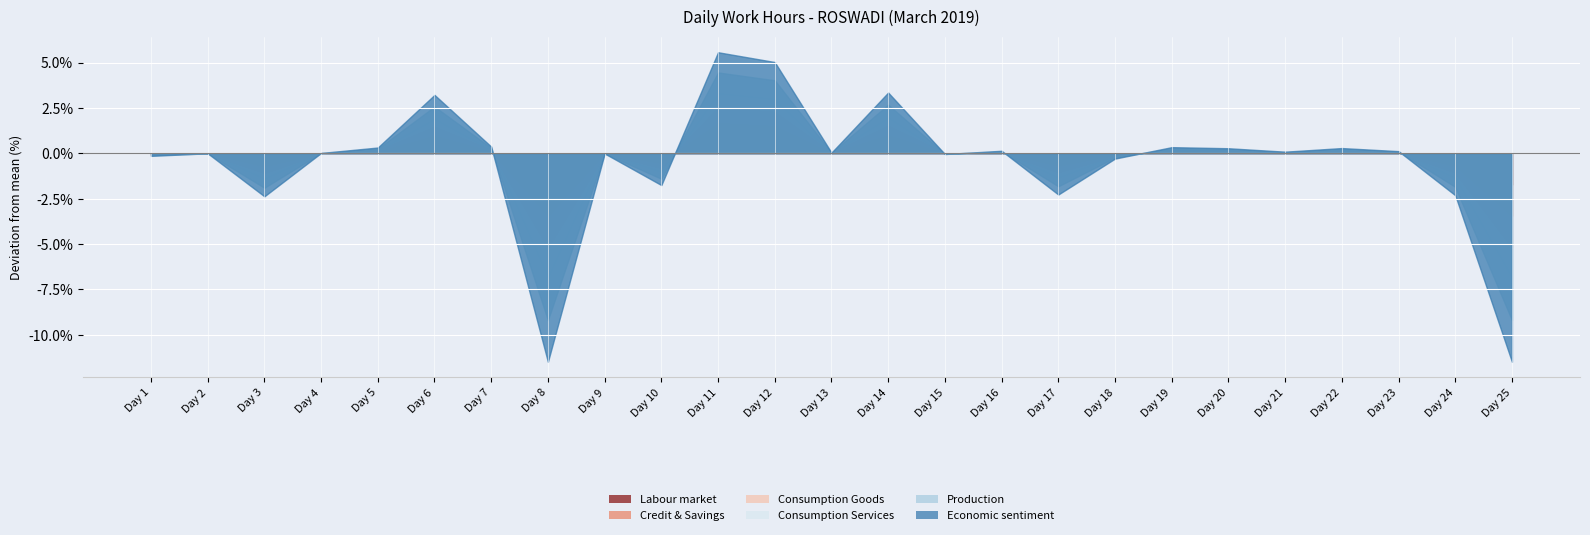

True or false: Production has more than 0 interior local peaks.

True